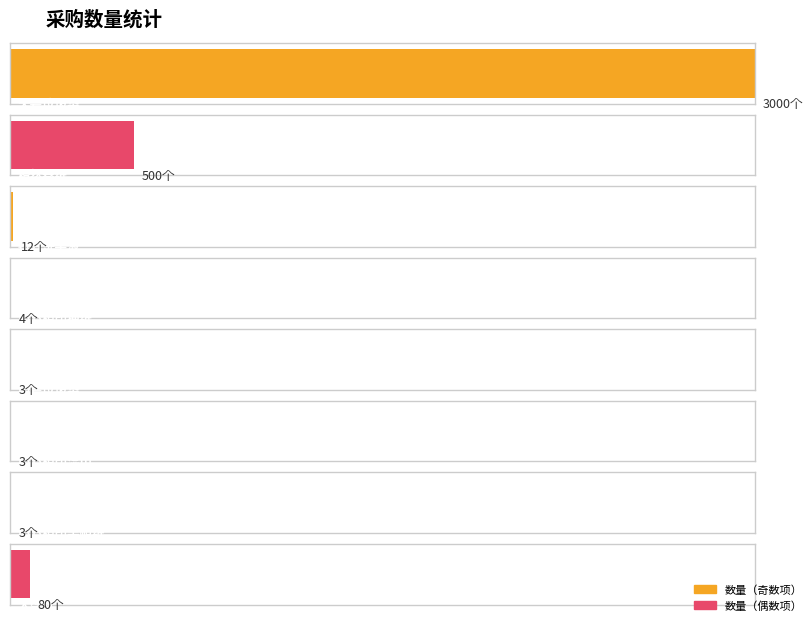

Reading right to left, list all the values displayed in this chart.

大盘纸=80	心心相印手帕纸=3	心心相印湿巾=3	中号垃圾袋=3	心心相印抽纸=4	拉方洗手液=12	橙然卷纸=500	大号垃圾袋=3000